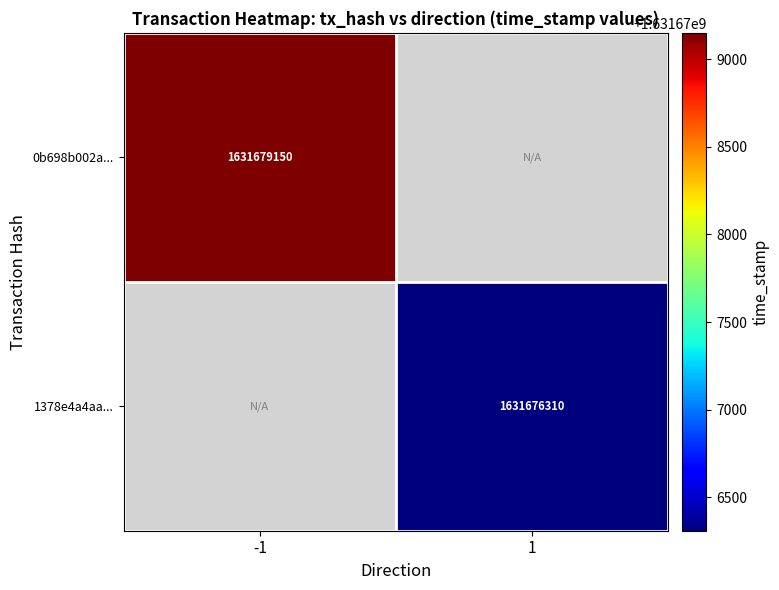

Is it true that 1378e4a4aa... equals 1631676310 at 1?

True